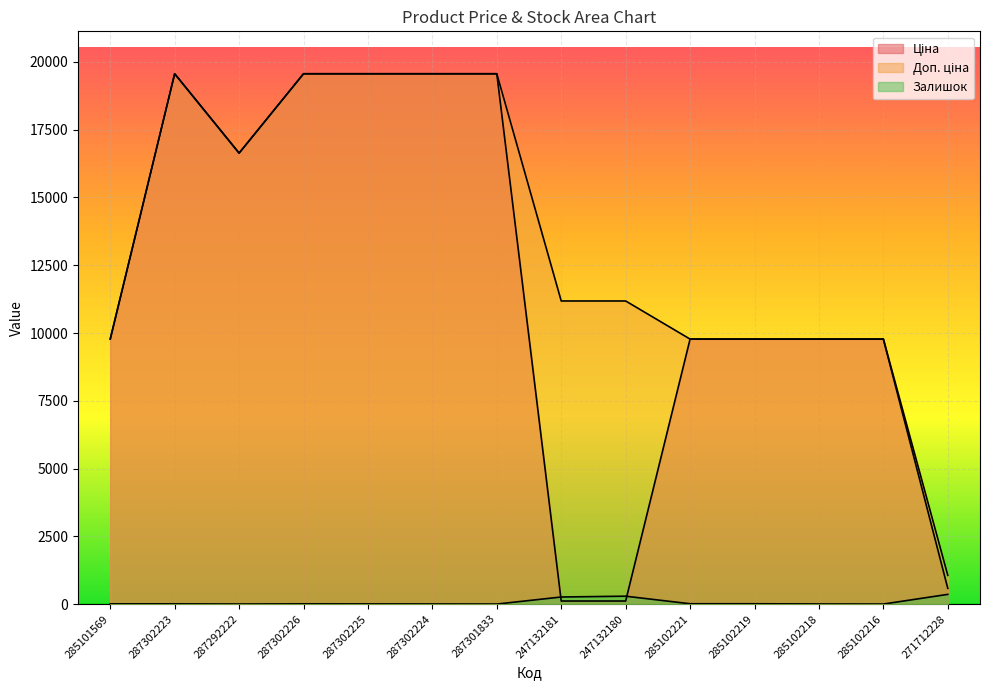

What is the approximate value of Ціна at 285102219?

9775.5